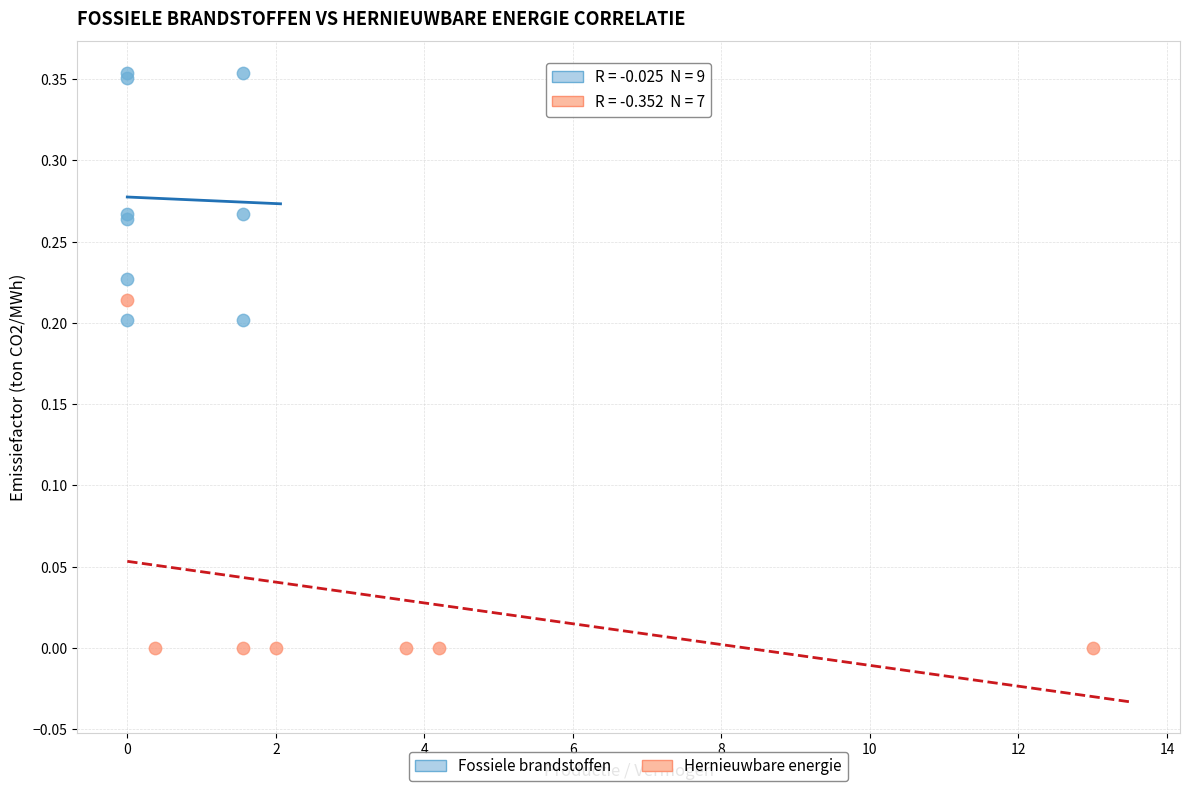

Which series has the largest Y range (max minus min)?

Hernieuwbare energie